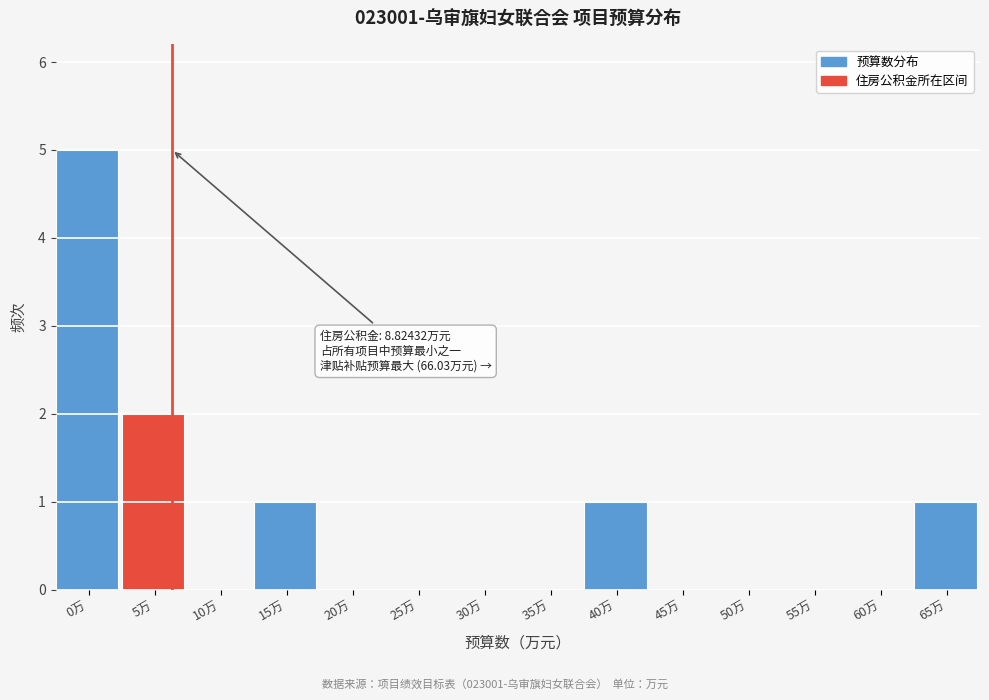

Reading left to right, what are all the values shown in this chart?

0万=5	5万=2	10万=0	15万=1	20万=0	25万=0	30万=0	35万=0	40万=1	45万=0	50万=0	55万=0	60万=0	65万=1